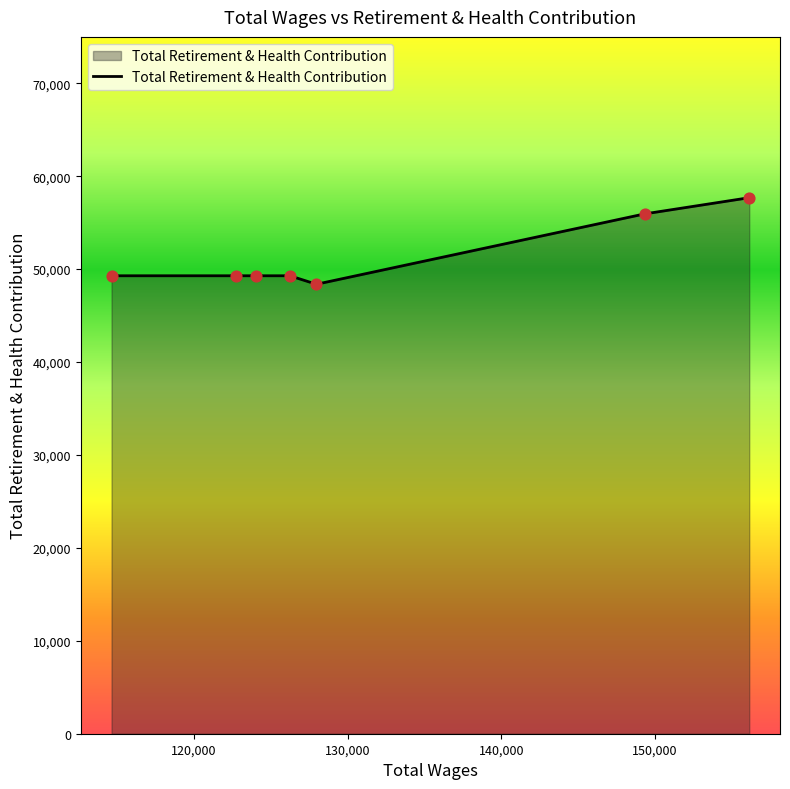

What is the average value?

51301